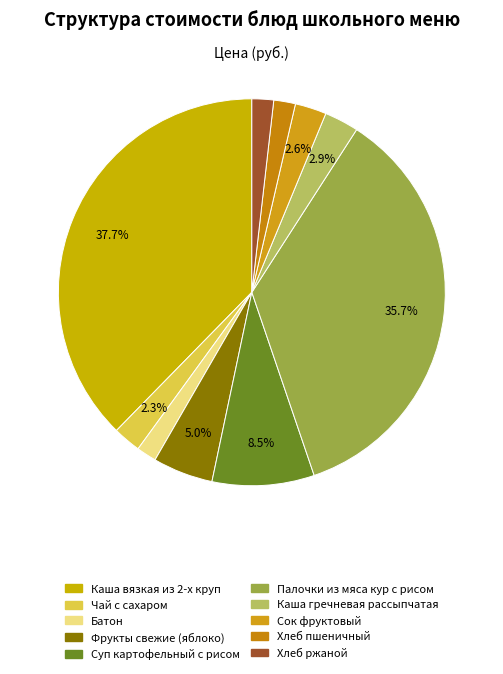

What percentage is the Фрукты свежие (яблоко) slice, to the nearest percent?

5%